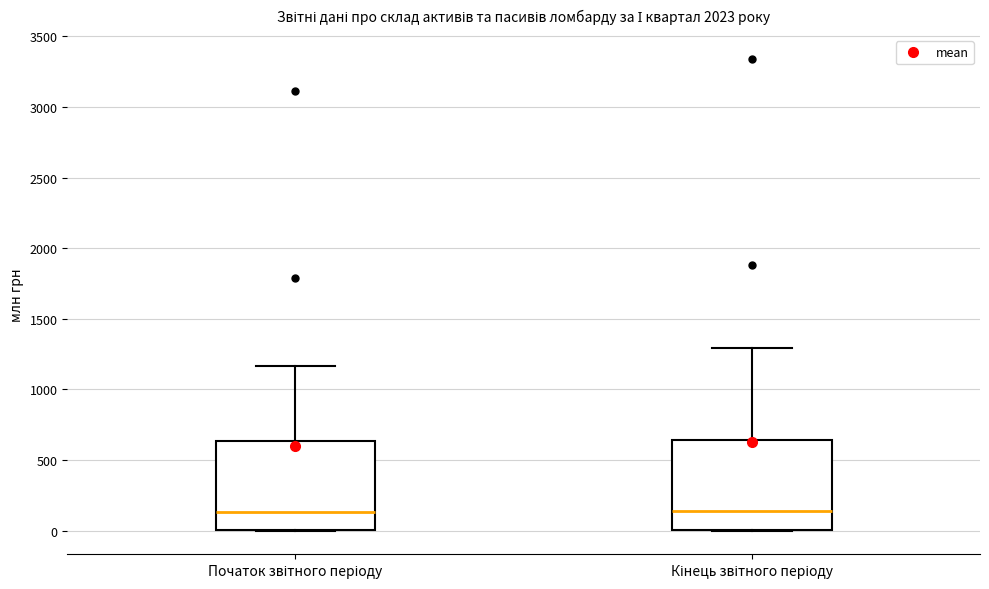

Where does the upper whisker of the box for Кінець звітного періоду end on the y-axis? The values are not printed on the chart, so give them approximately, as read against the axis.

1300